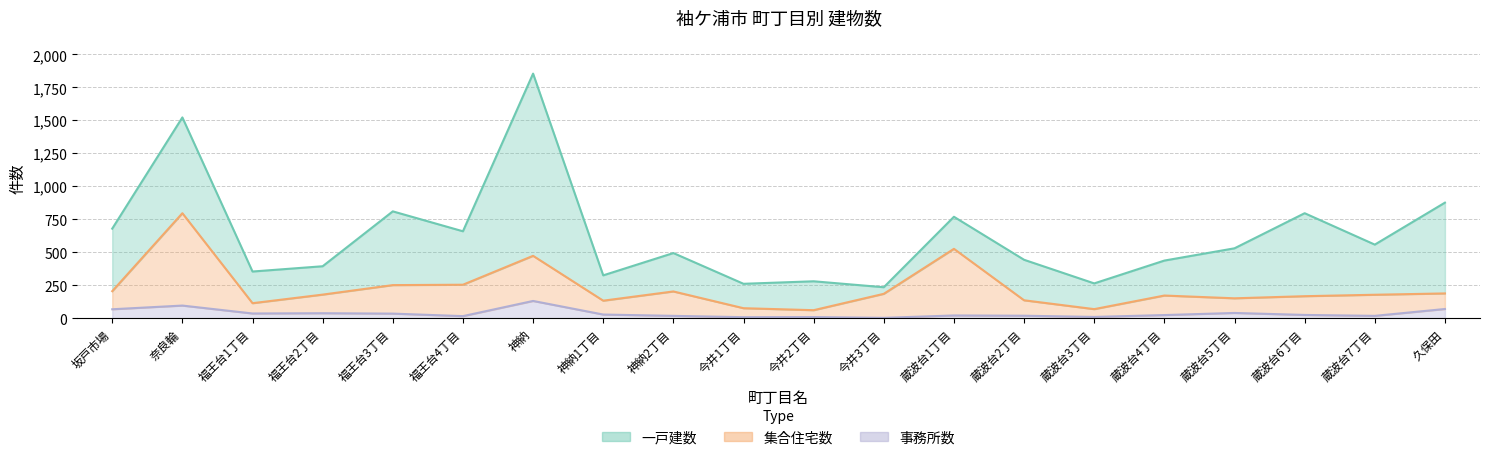

What is the difference between the maximum and minimum values in the 集合住宅数 series?

735